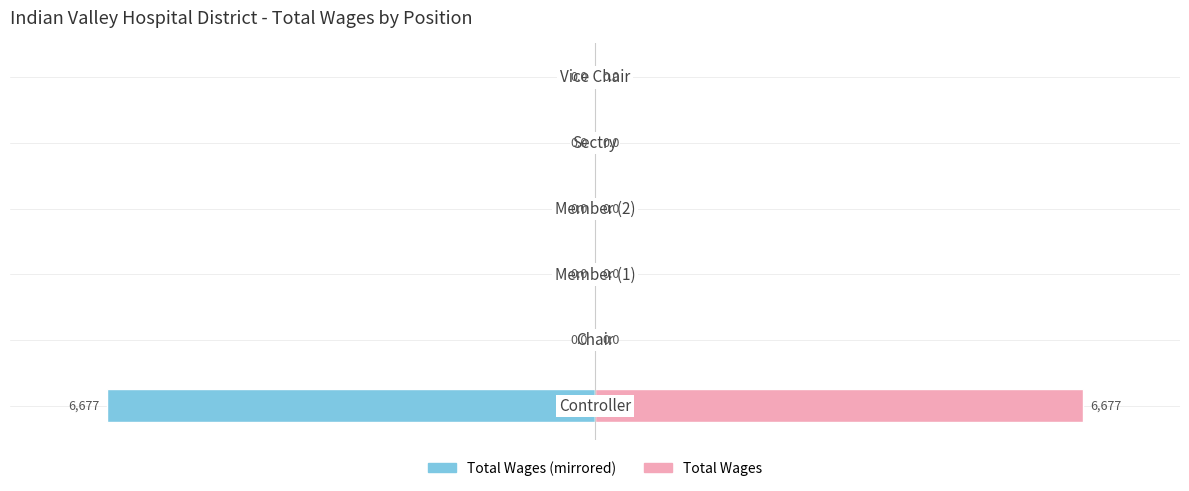

Reading left to right, transcribe all the data shown in this chart.

Total Wages (Left): 0=-6677	1=0	2=0	3=0	4=0	5=0
Total Wages: 0=6677	1=0	2=0	3=0	4=0	5=0